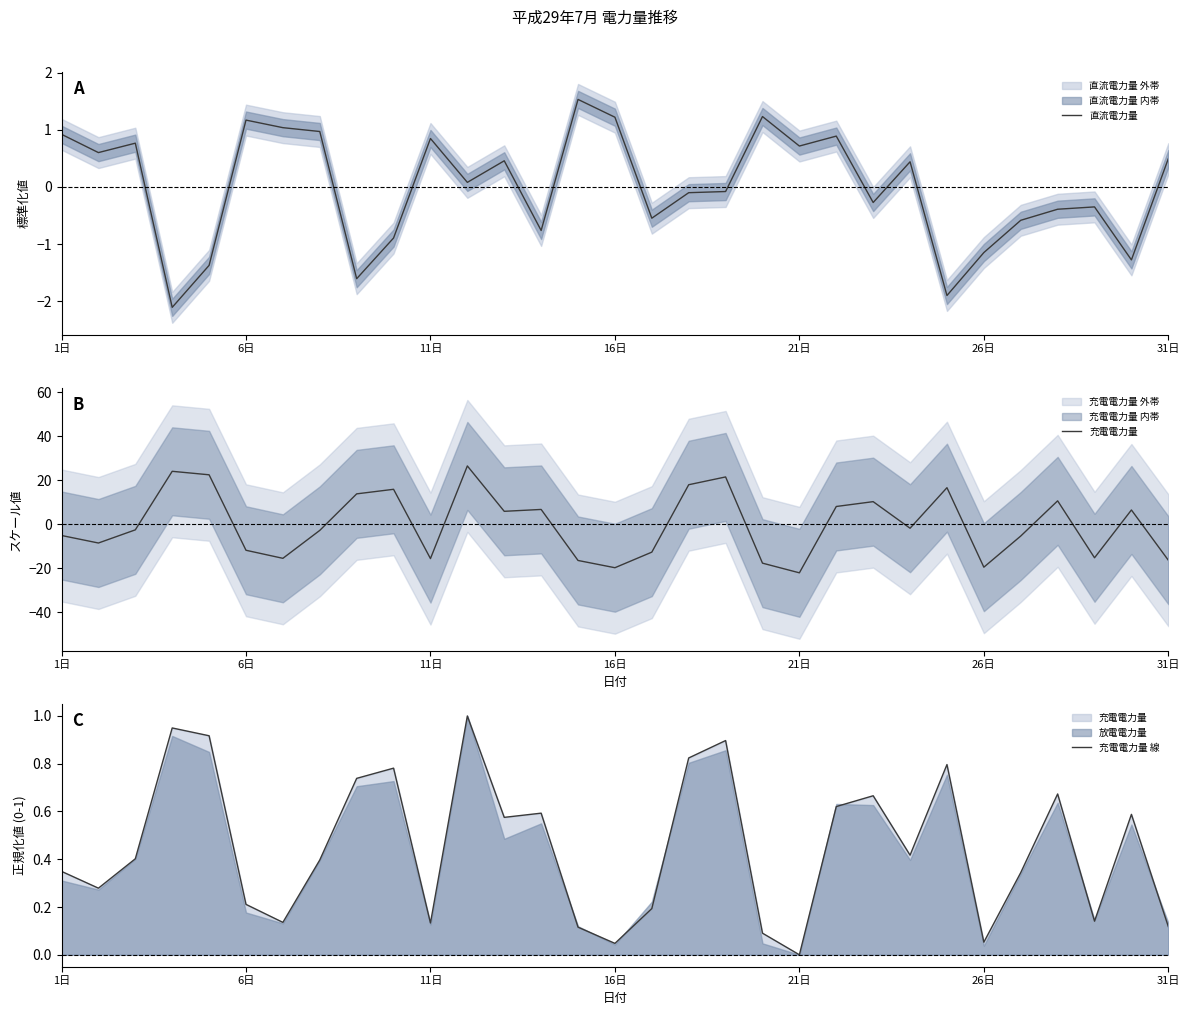

How many values in 直流電力量 are below zero?

15